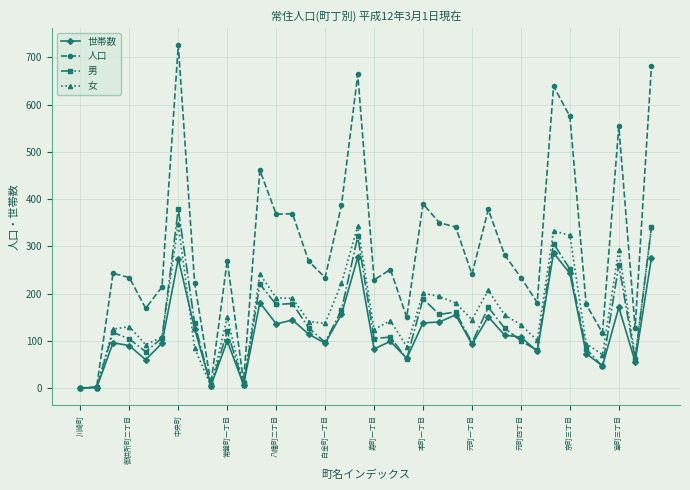

In 男, how many points are lower than both neighbors (excluding endpoints)?

12